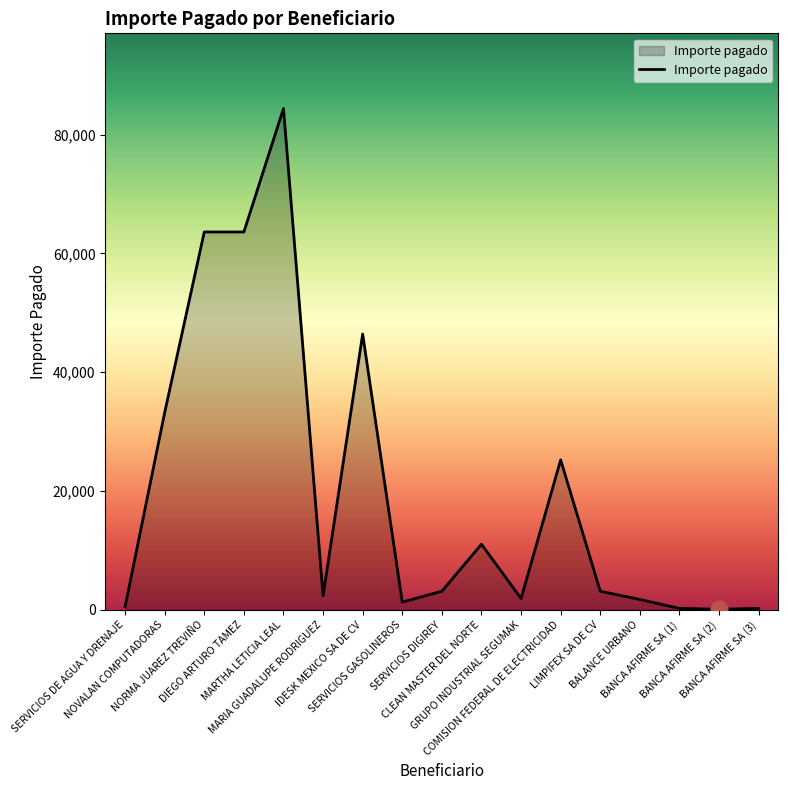

What is the difference between the values at MARTHA LETICIA LEAL and BANCA AFIRME SA (3)?

84144.0